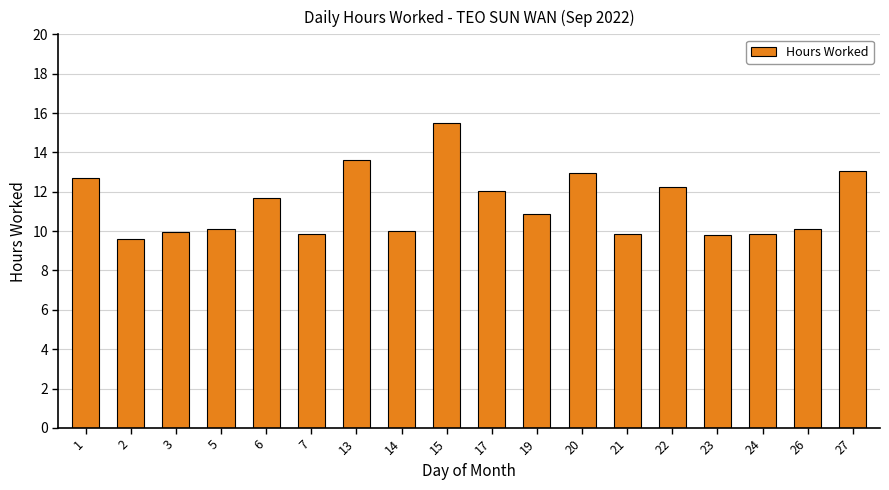

Approximately how many times larger is the value at 20 compared to 13?

1.0